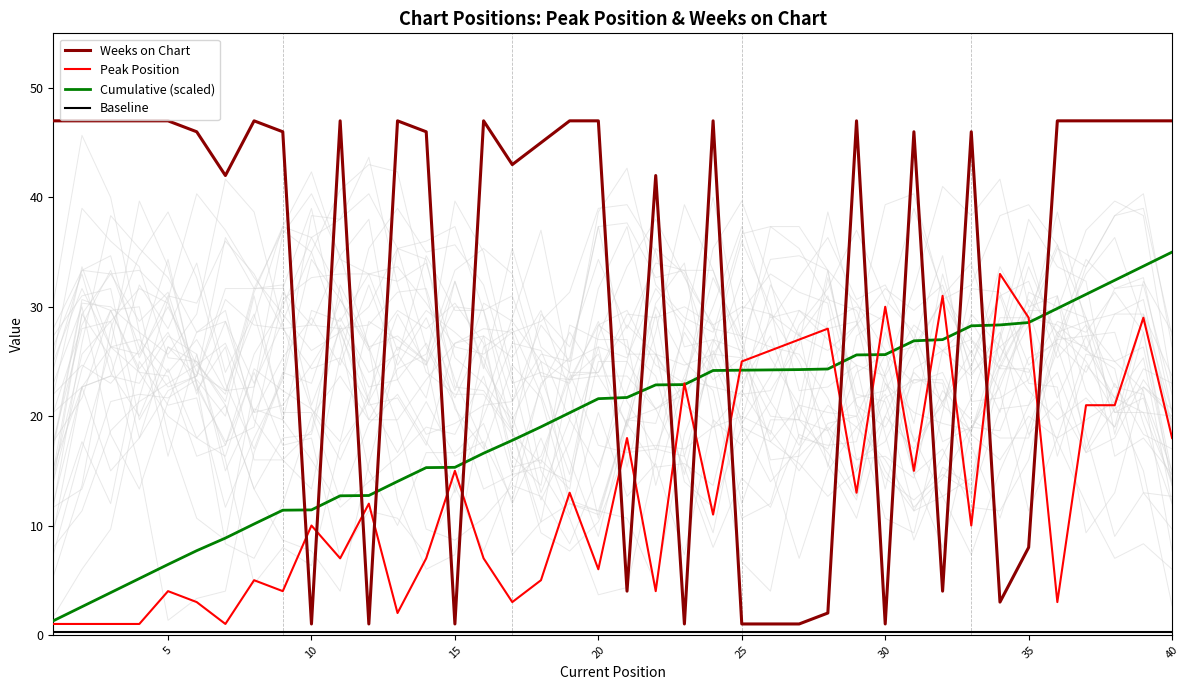

How many times do Cumulative (scaled) and Weeks on Chart cross each other?

18